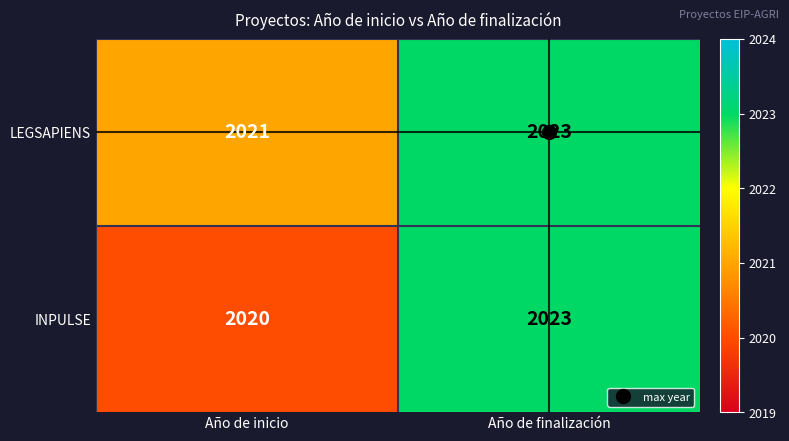

What is the total value across all series at Año de finalización?

4046